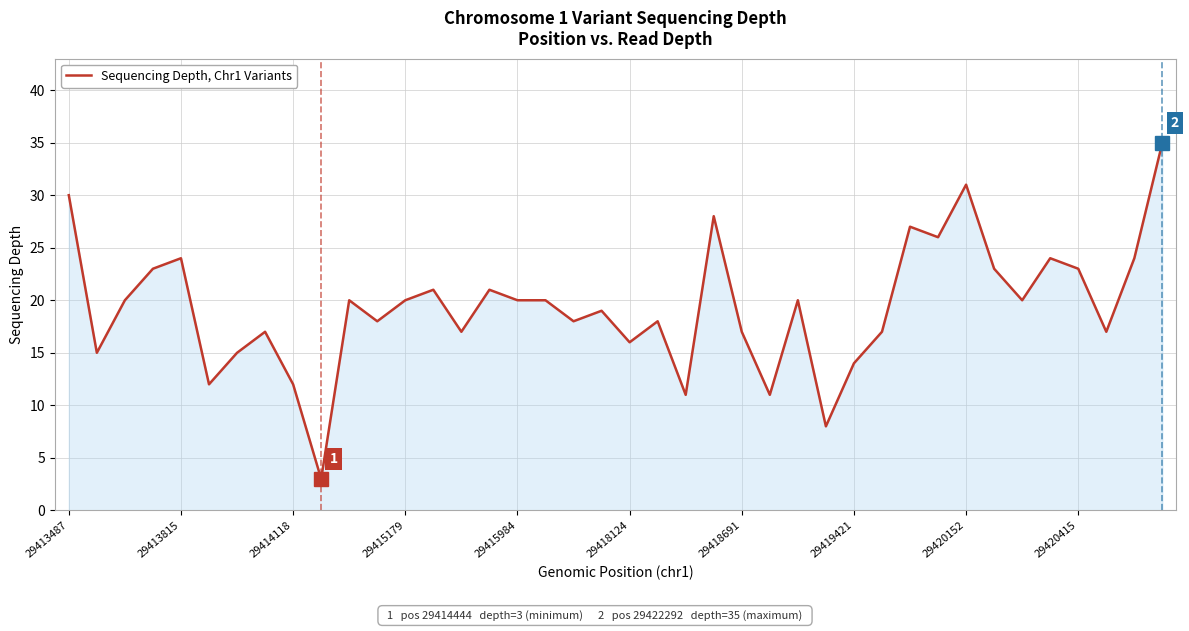

What is the average value?

19